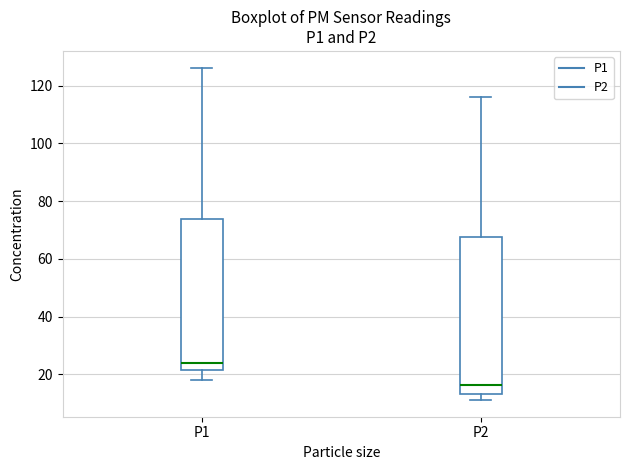

Which box has the highest median line?

P1